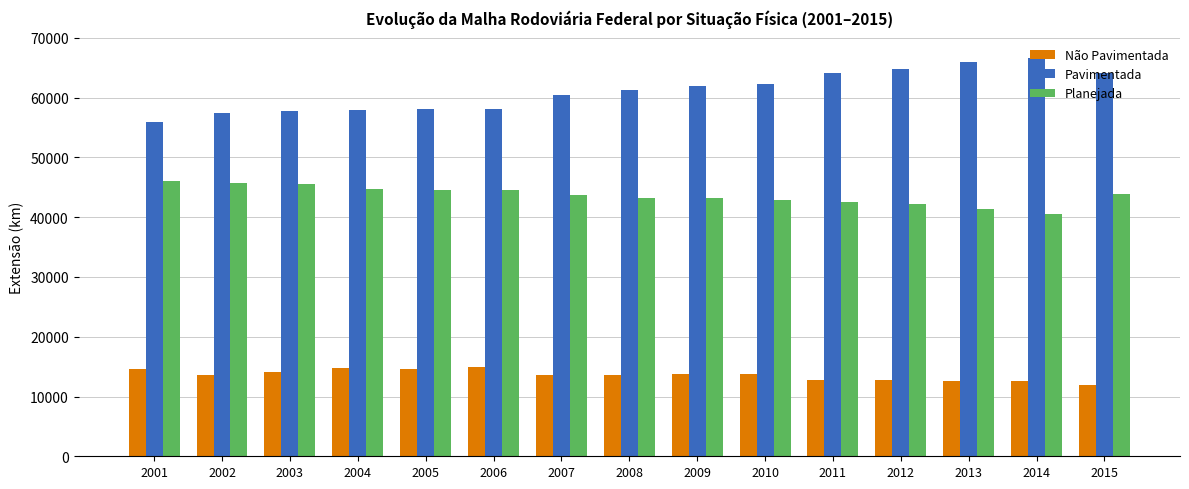

Which series has the largest total across all categories?

Pavimentada